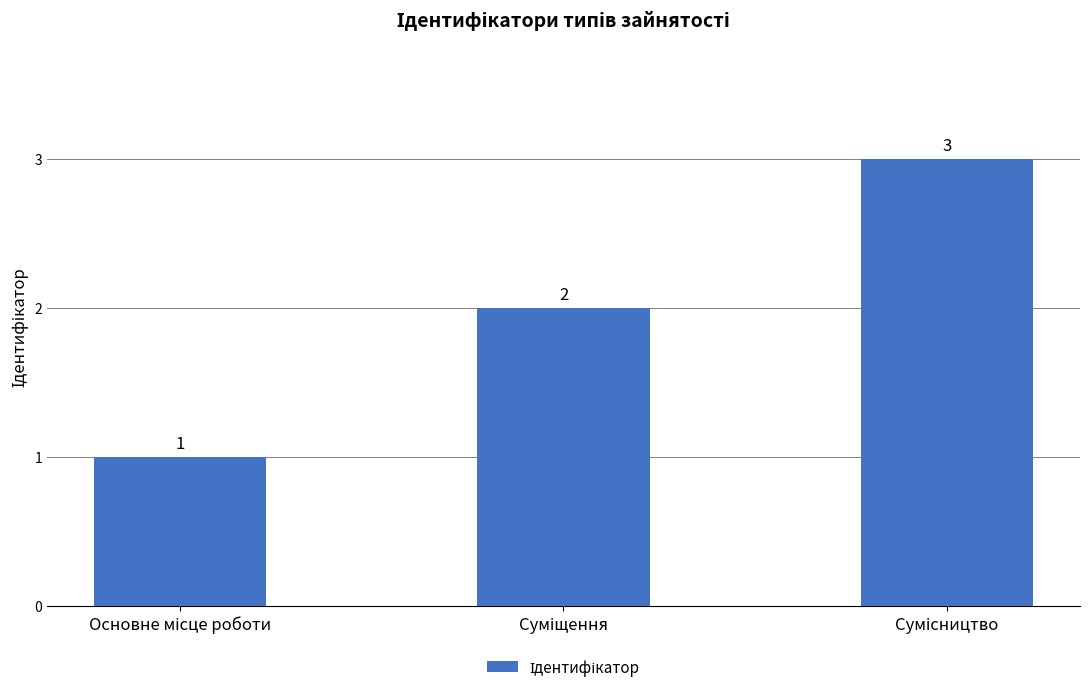

What is the sum of all values?

6